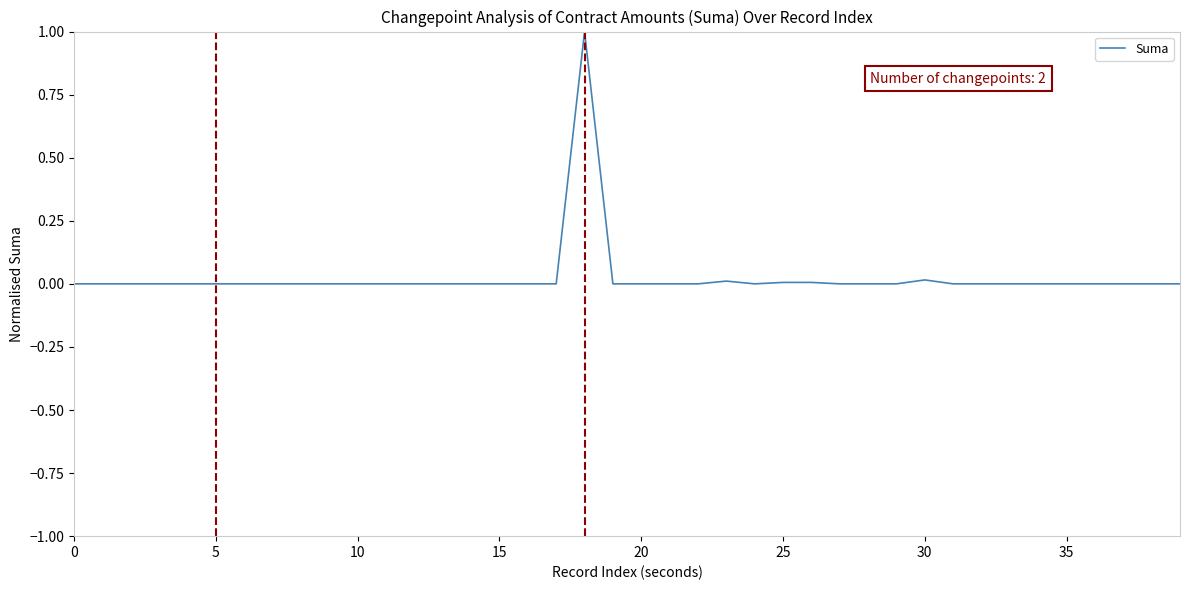

Count the number of categories in the chart.

40